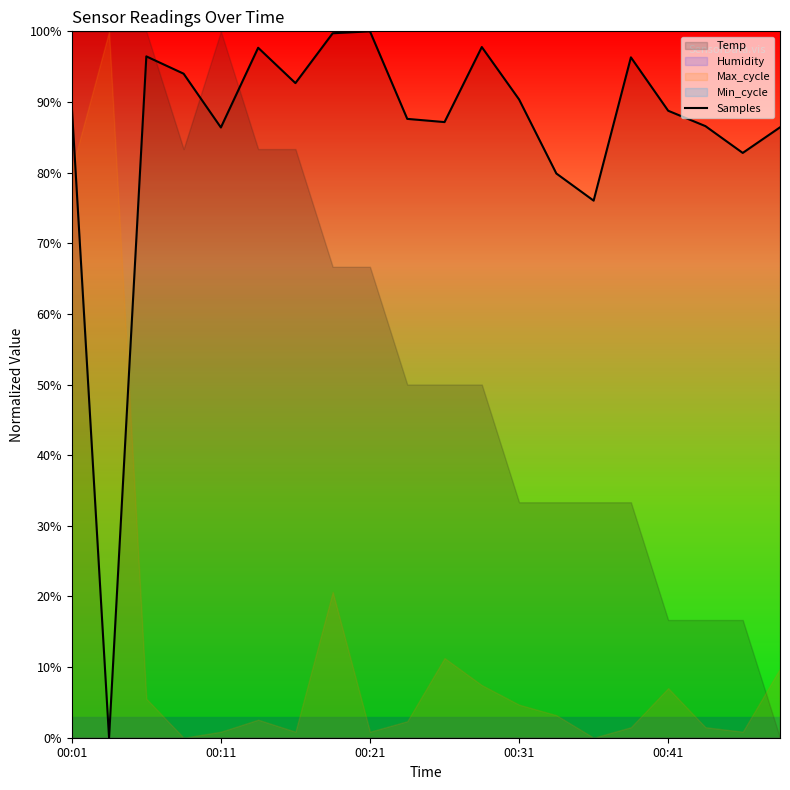

How many interior local valleys (lower than both neighbors) does the data have?

6